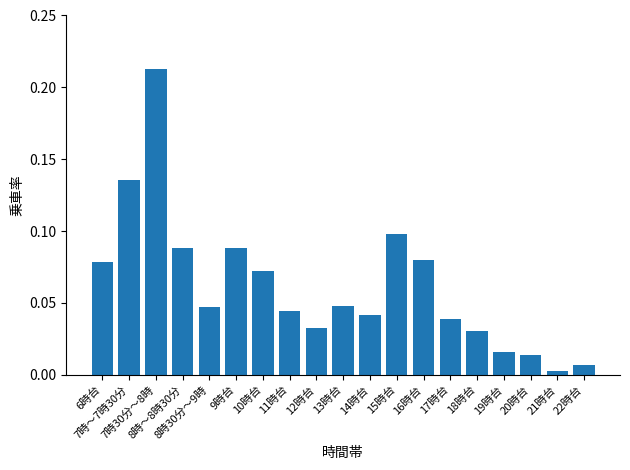

What is the sum of all values?

1.2